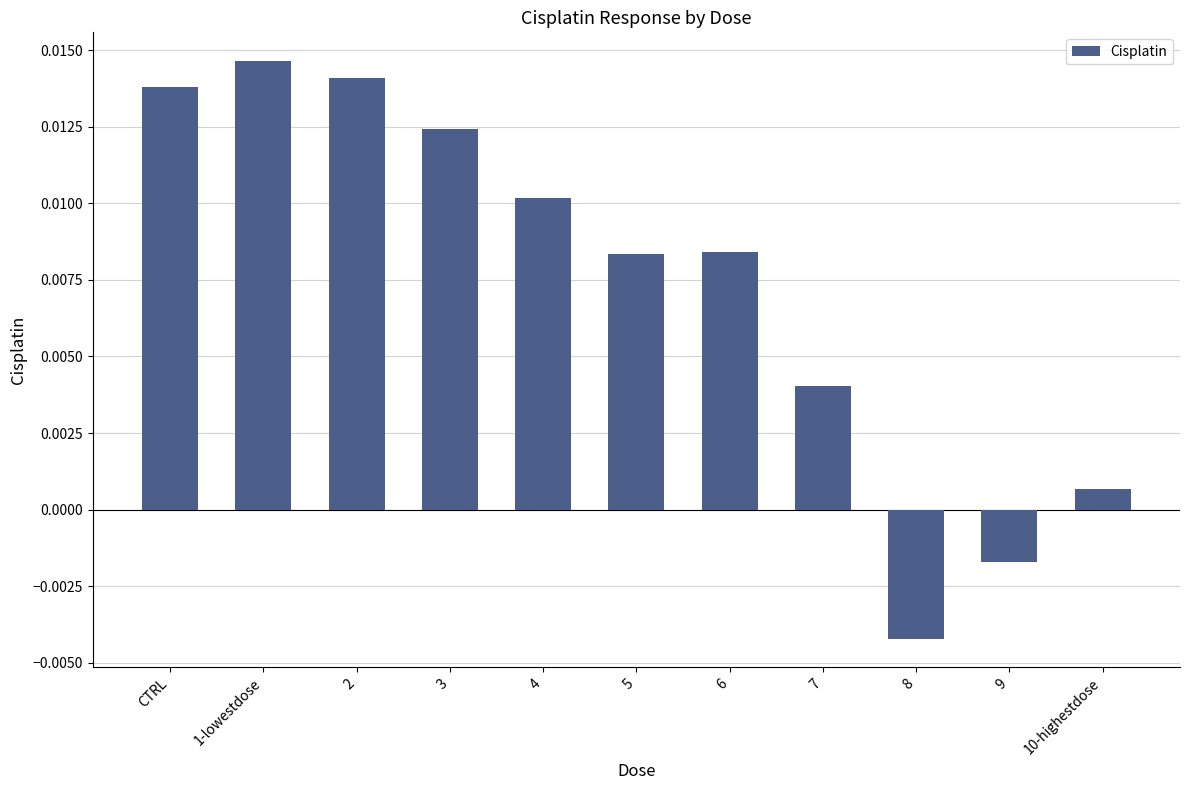

Does the chart contain any negative values?

Yes